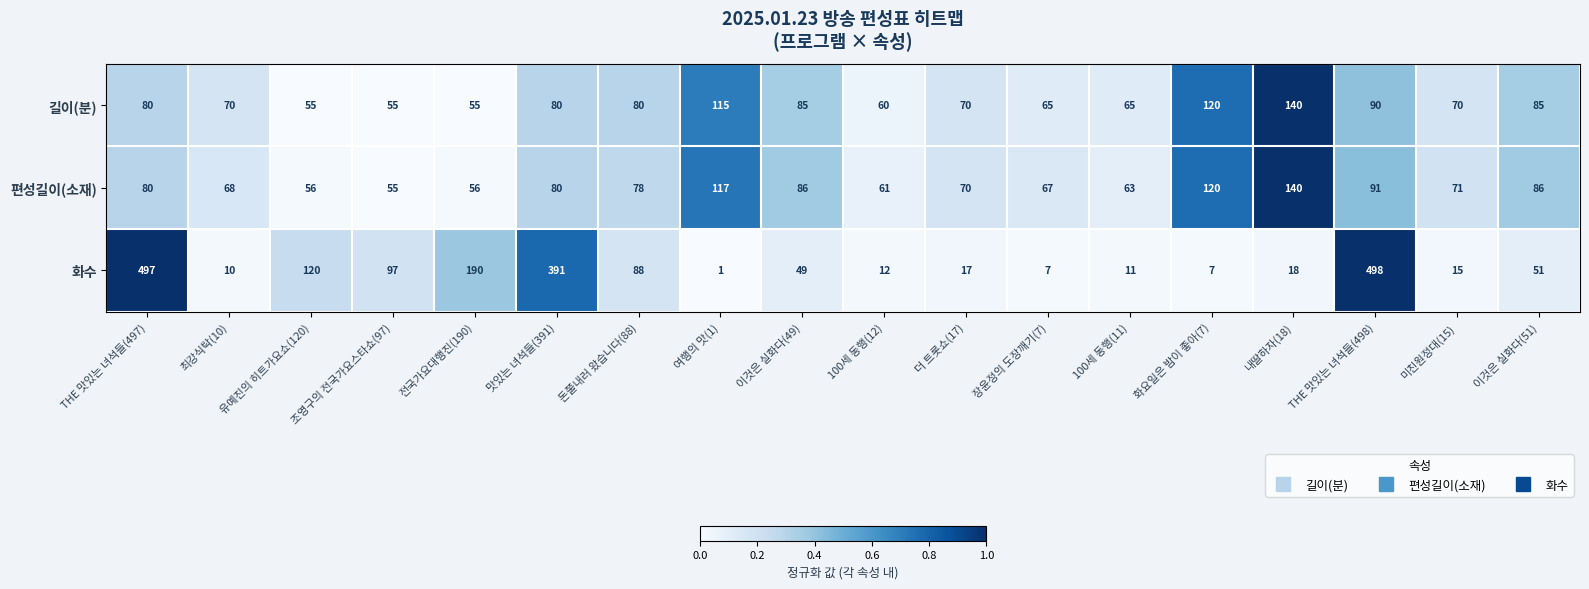

At which label is 화수 closest to 249?

전국가요대행진(190)